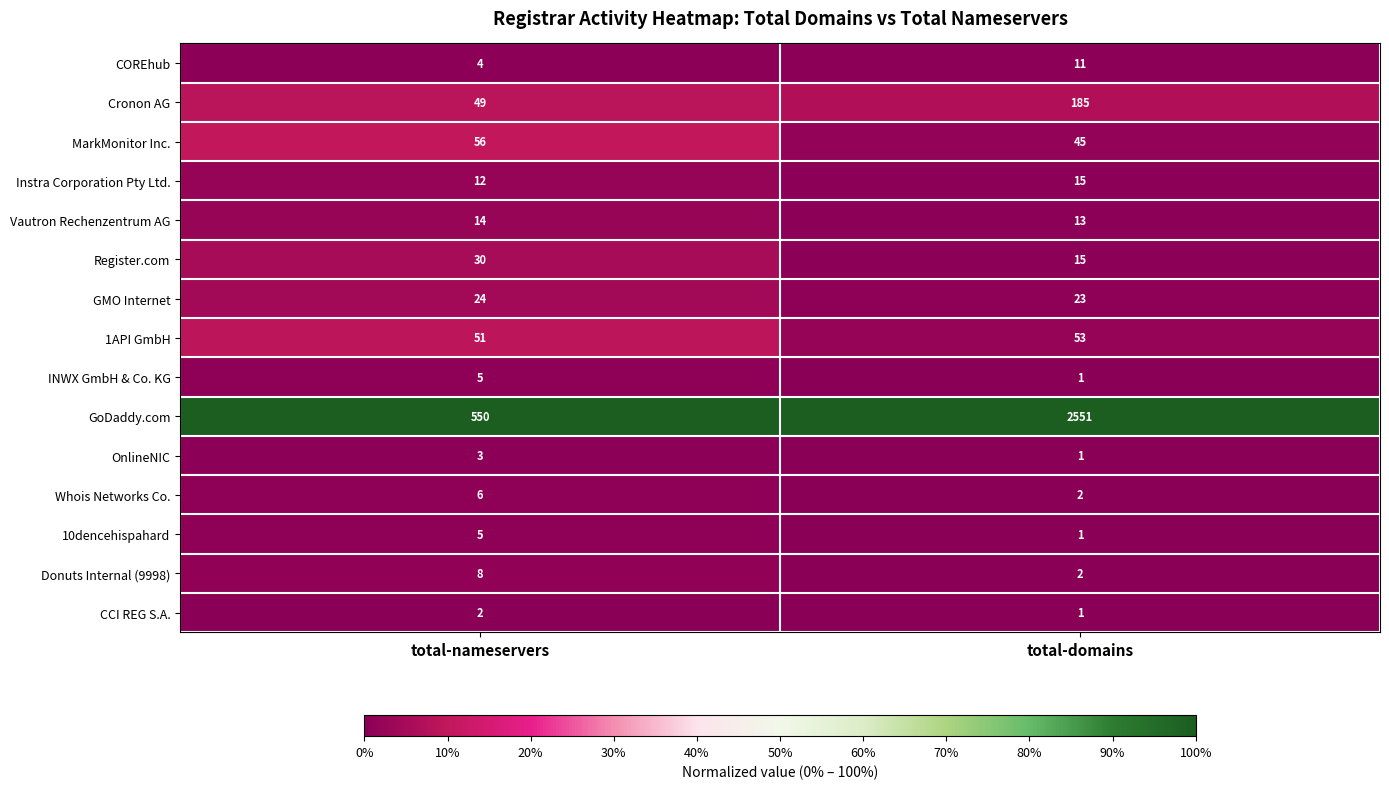

Which label corresponds to the largest value in the chart?

total-domains